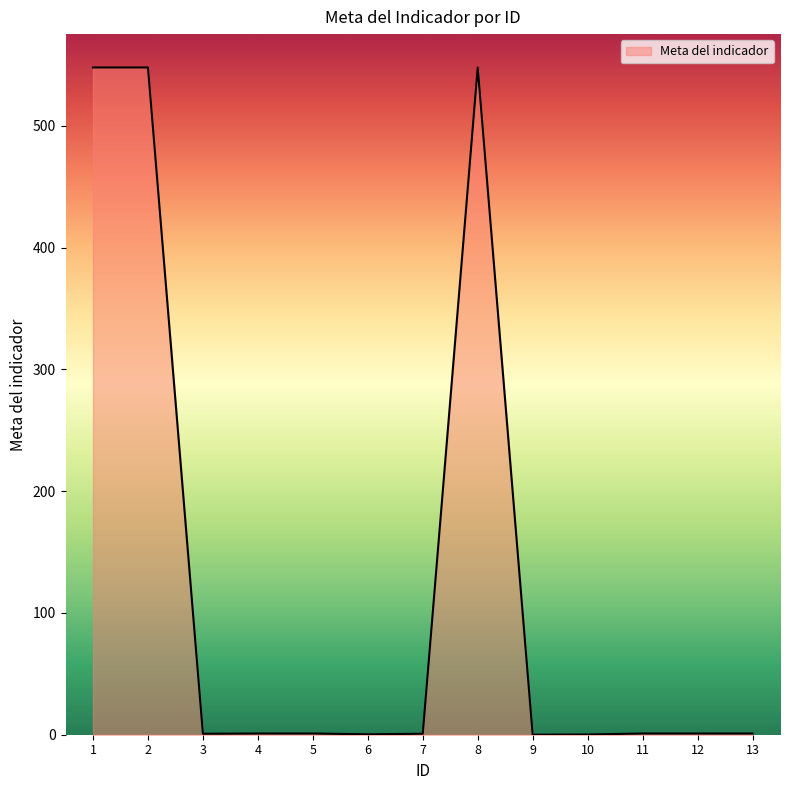

What is the maximum value shown in the chart?

548.0